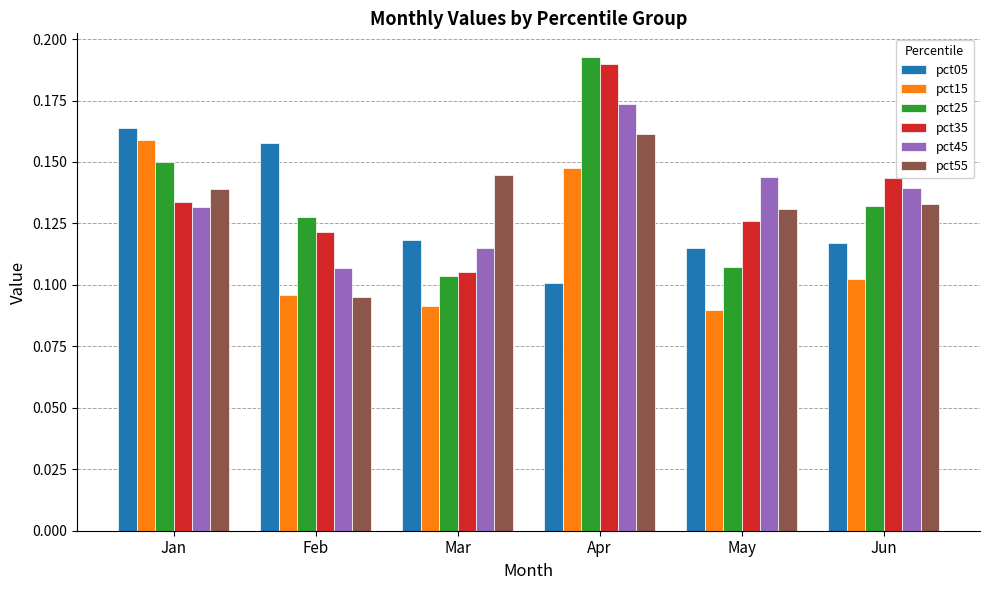

Count the pct35 values in the range 0 to 1.

6